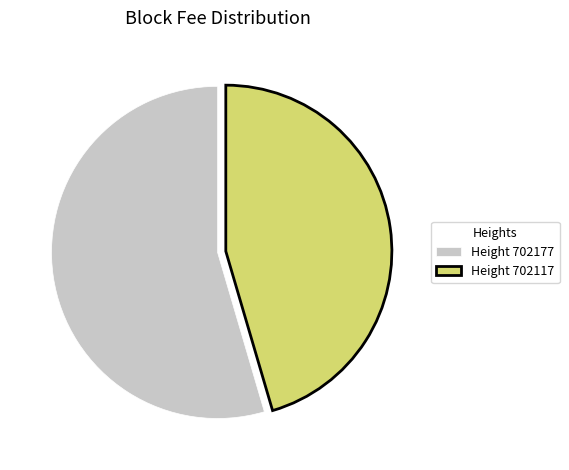

Count the number of slices in the pie.

2